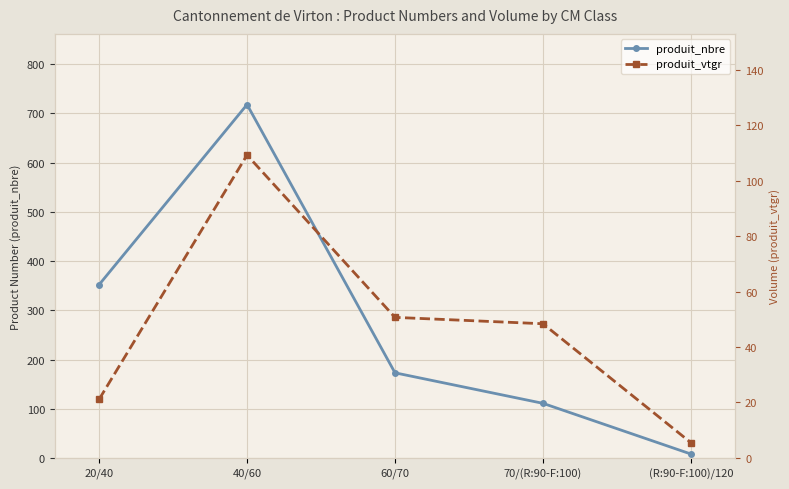

What is the sum of the produit_nbre values at 40/60 and (R:90-F:100)/120?

726